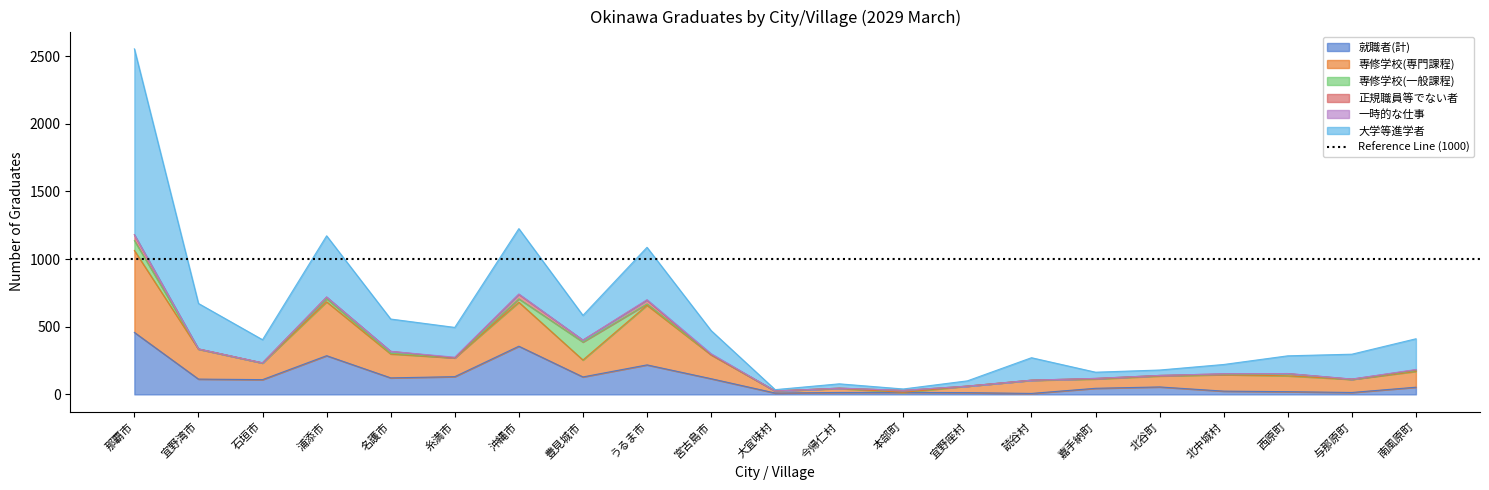

How many values in the 大学等進学者 series exceed 171?

10